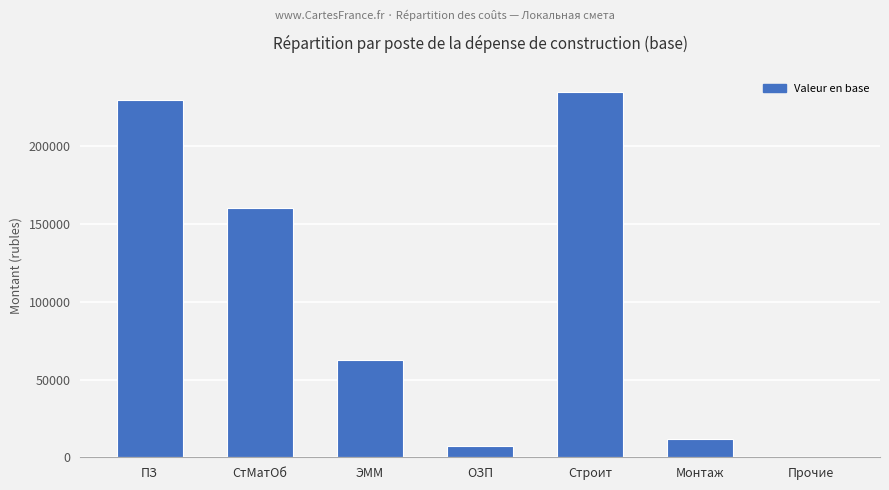

Where is the data nearest to the value 117526?

СтМатОб